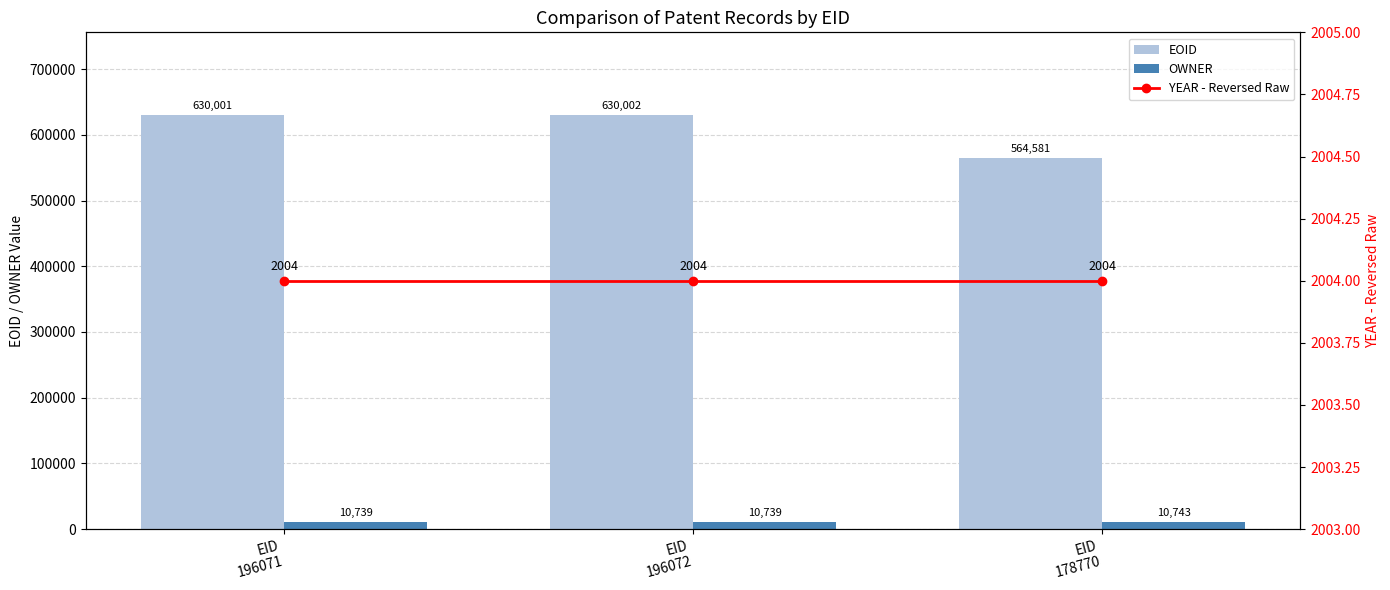

Is it true that YEAR - Reversed Raw equals 2004 at EID
196071?

True